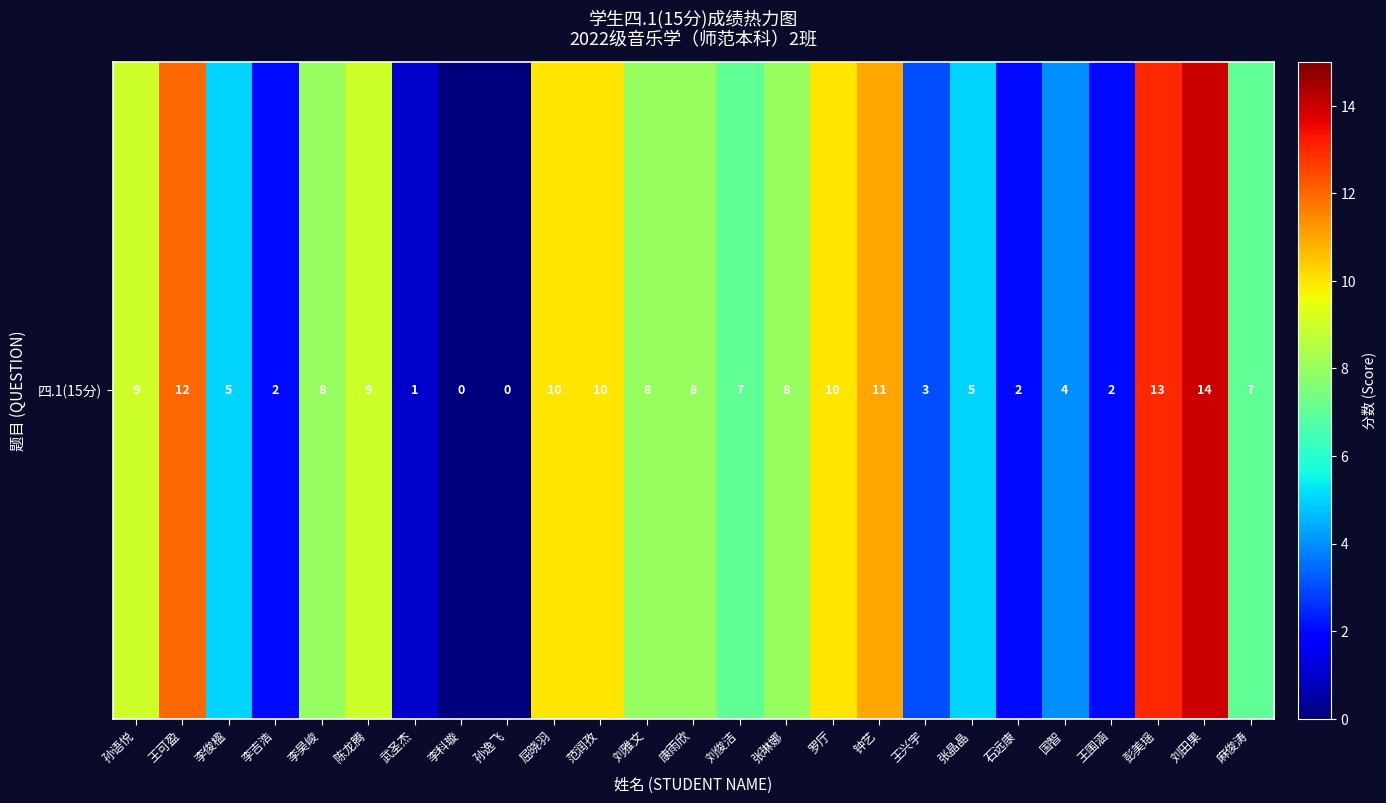

What is the ratio of the value at 钟艺 to the value at 刘田果?

0.8